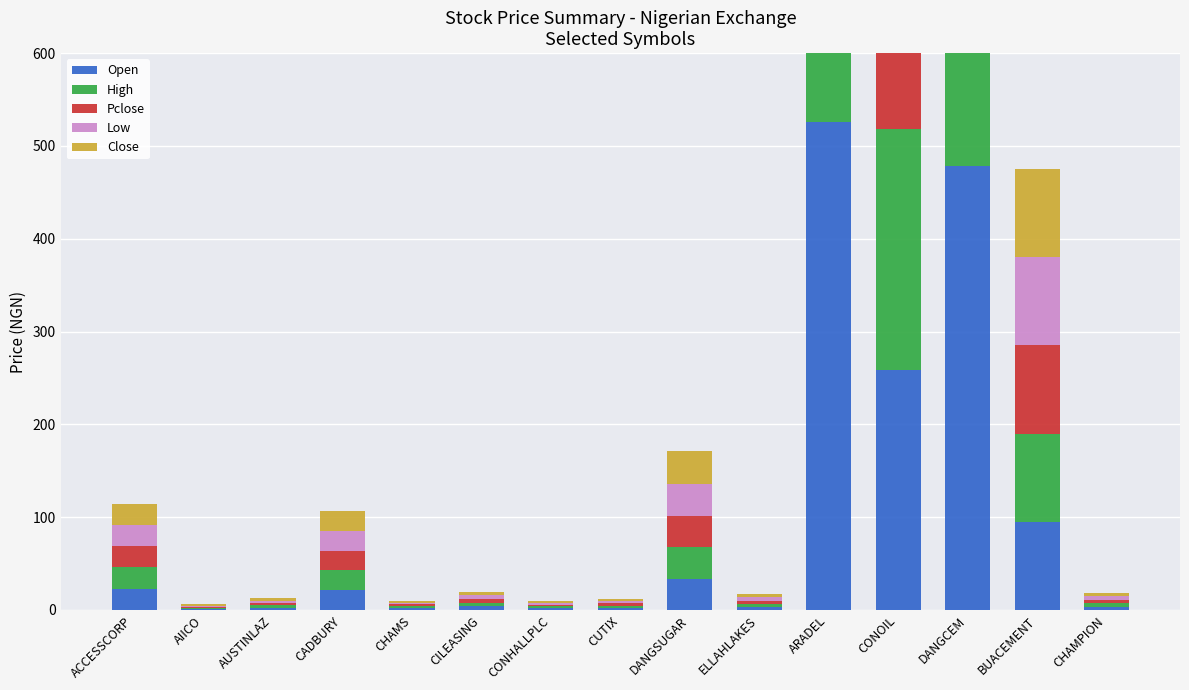

What value does the Pclose series have at DANGSUGAR?

3.3